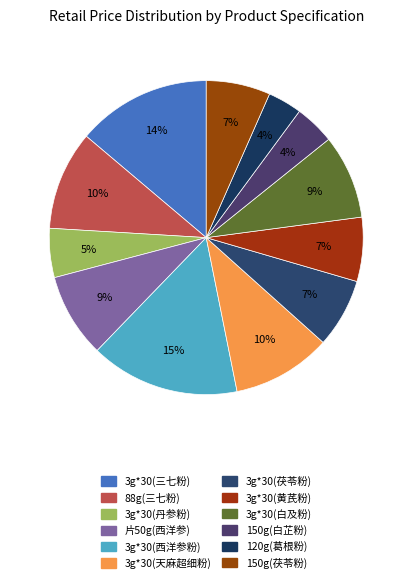

What is the total percentage of 3g*30(黄芪粉) and 3g*30(丹参粉)?

11.7%